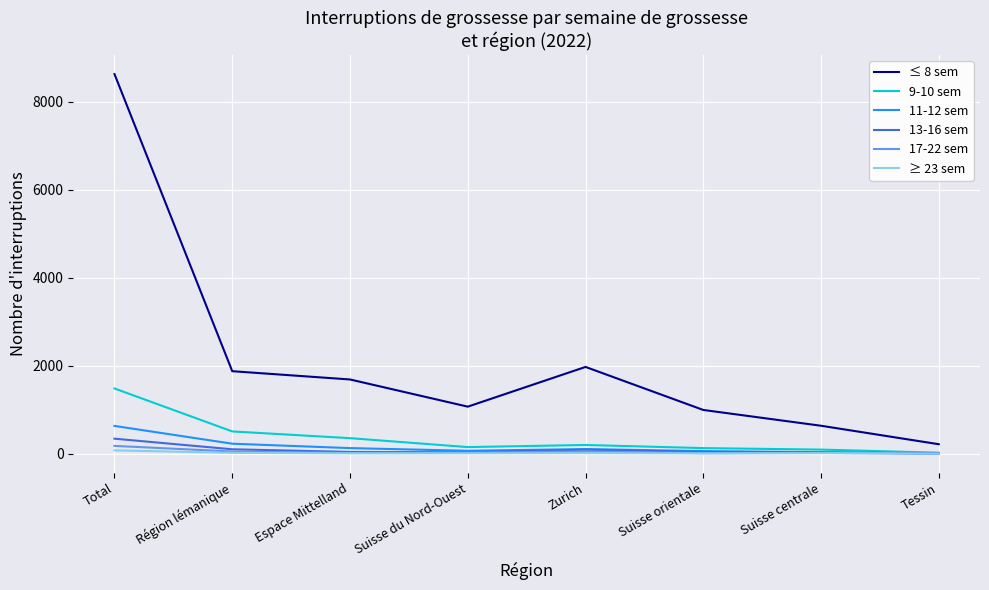

Rank the series by their maximum value, from lowest to highest.

≥ 23 sem, 17-22 sem, 13-16 sem, 11-12 sem, 9-10 sem, ≤ 8 sem